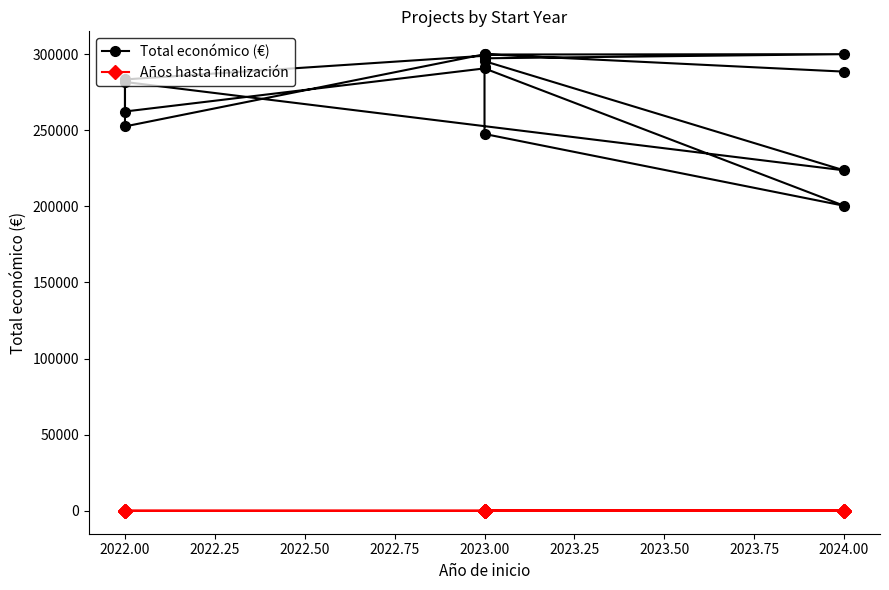

What is the greatest value displayed?

299900